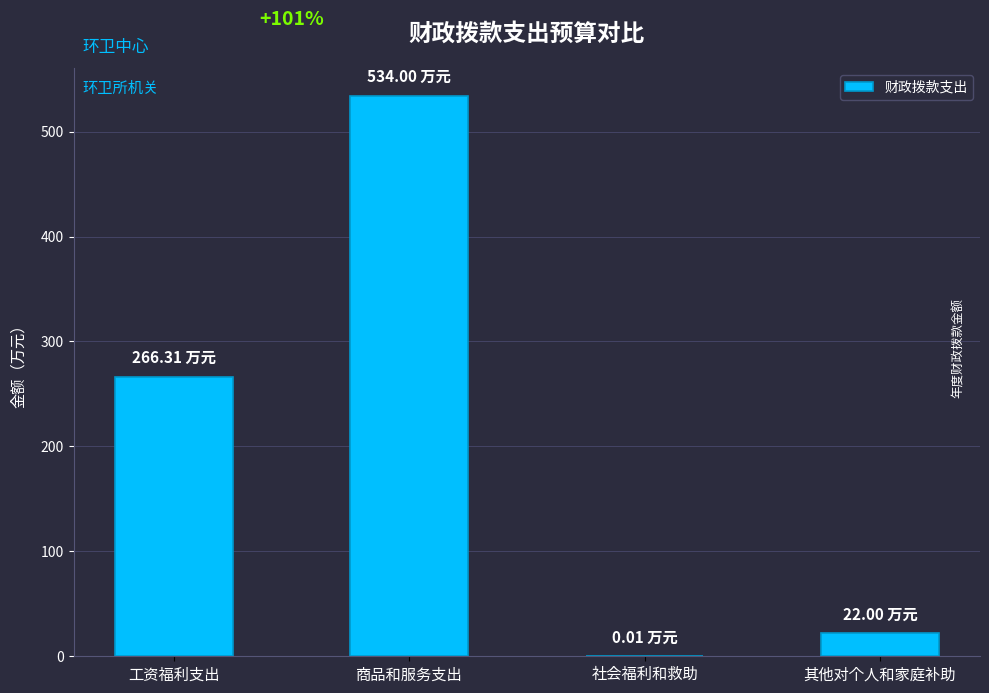

What is the maximum value shown in the chart?

534.0